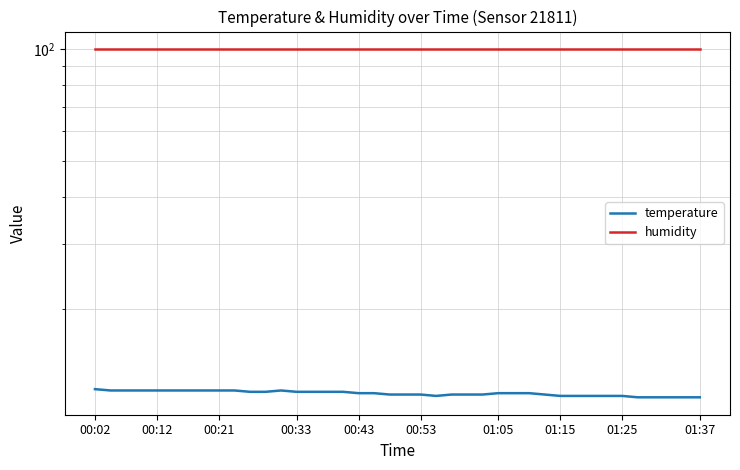

Count the number of categories in the chart.

40